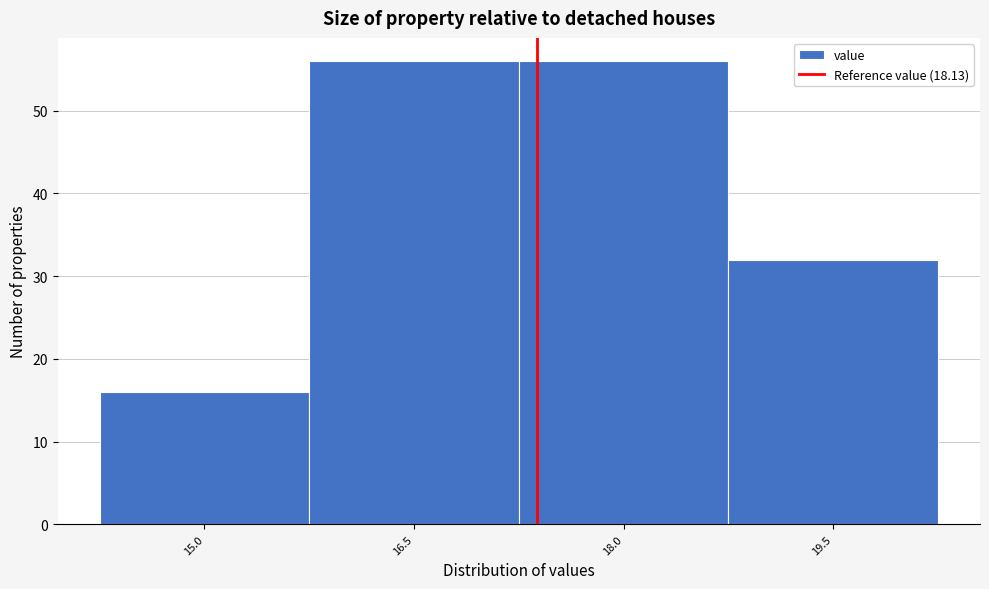

Reading right to left, extract all data points from this chart.

32	56	56	16